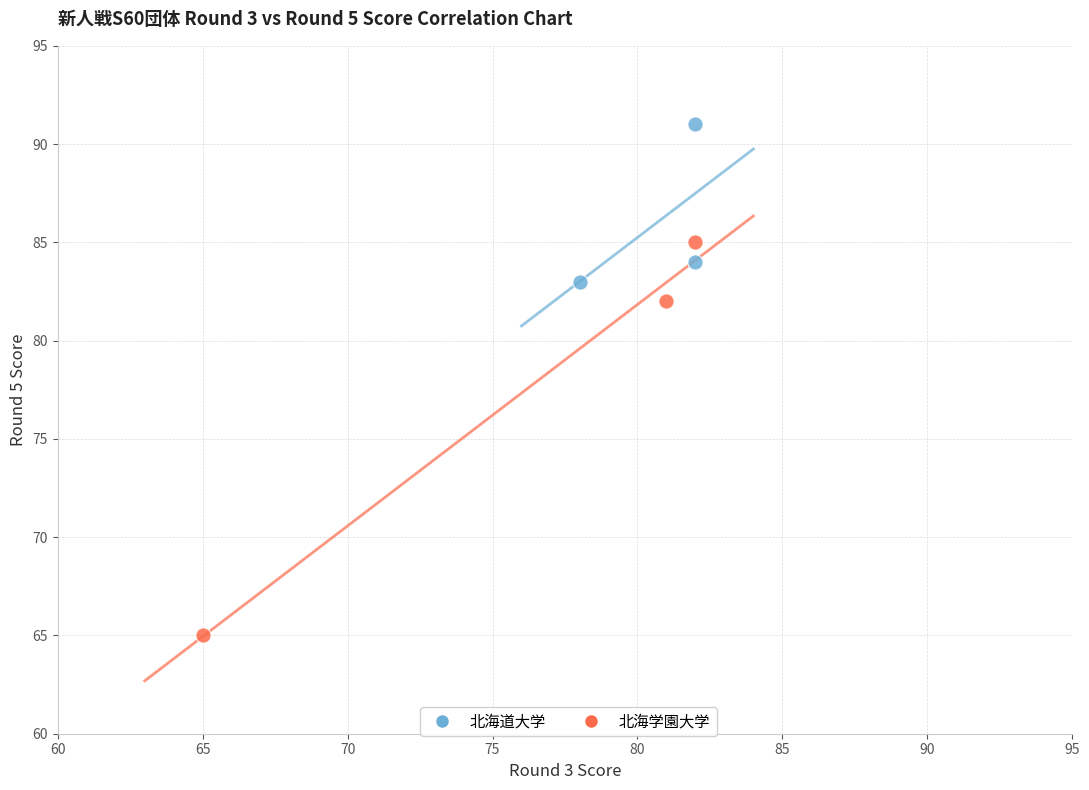

Which series has the widest spread of Y values?

北海学園大学